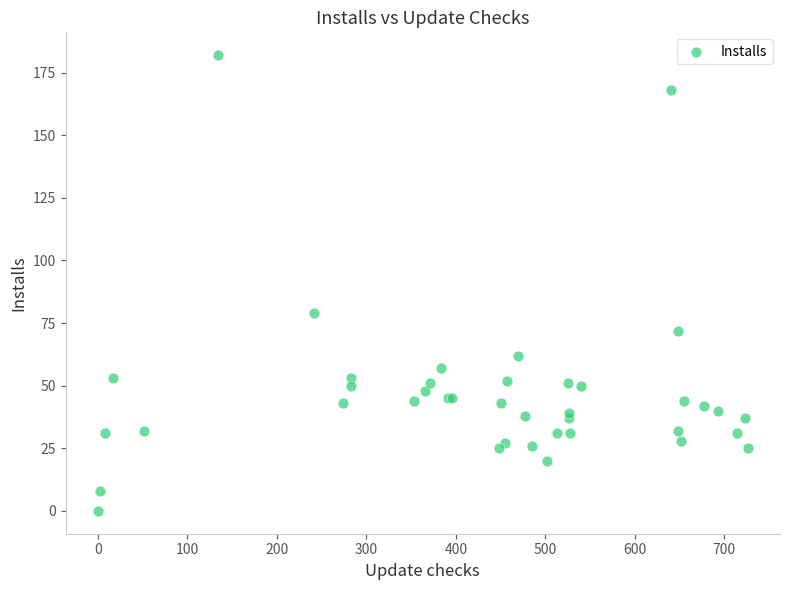

What Y value in the scatter plot is closest to 91?

79